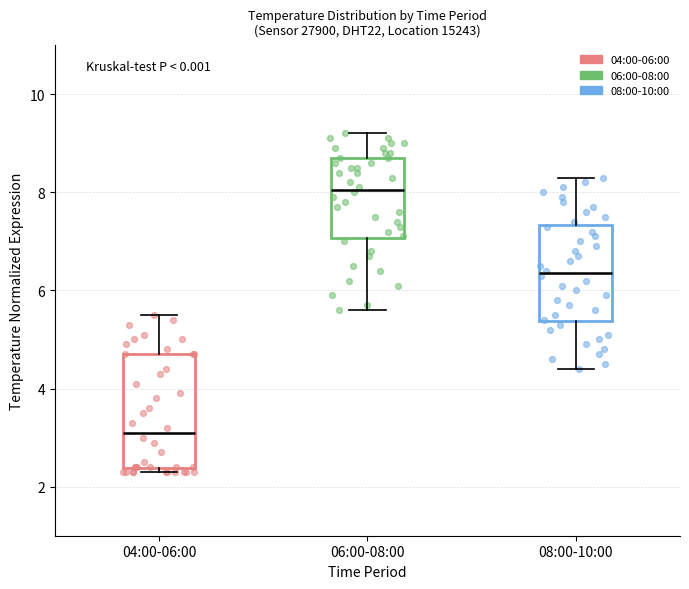

Comparing the boxes themselves (not the whiskers), which one is the tallest?

04:00-06:00